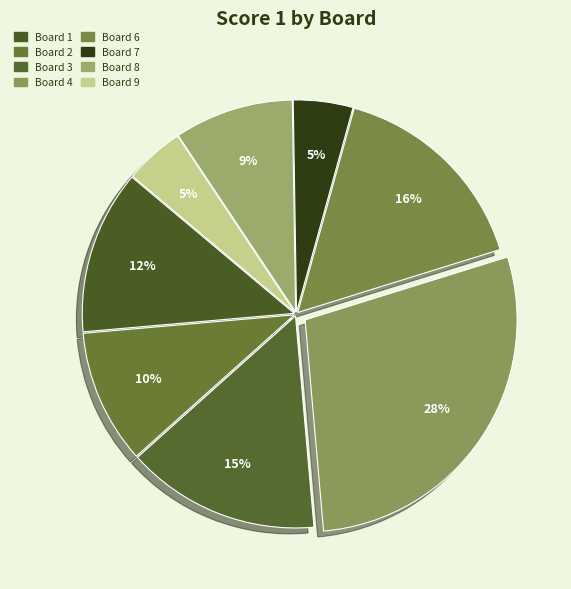

Which slice is the smallest?

Board 5